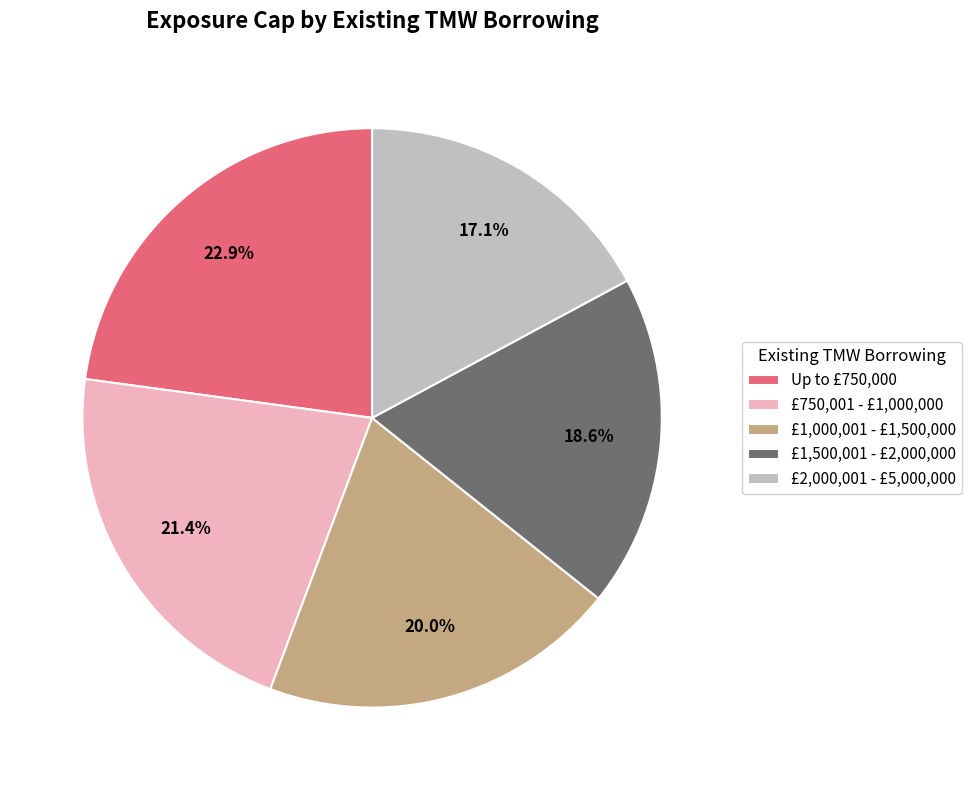

Which has a higher value, £2,000,001 - £5,000,000 or £1,000,001 - £1,500,000?

£1,000,001 - £1,500,000